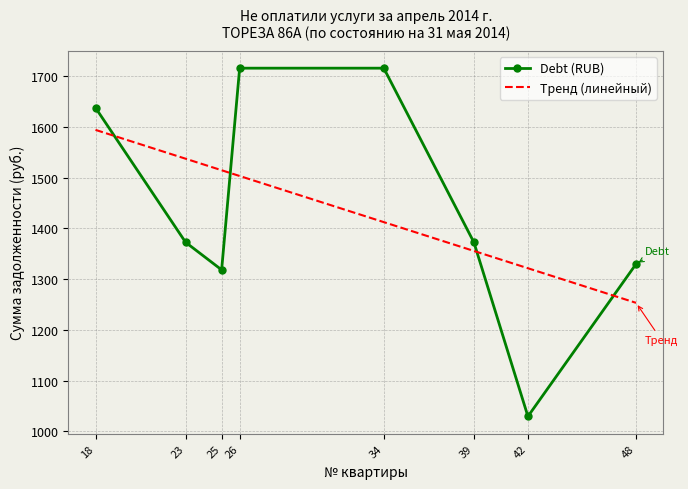

What is the value of the Debt (RUB) point at the 8th from the left?

1329.9